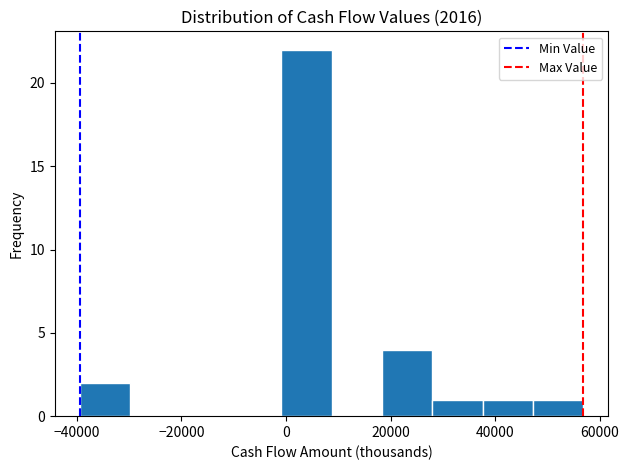

Over which range of the x-axis is the bar tallest?

0 to 8000